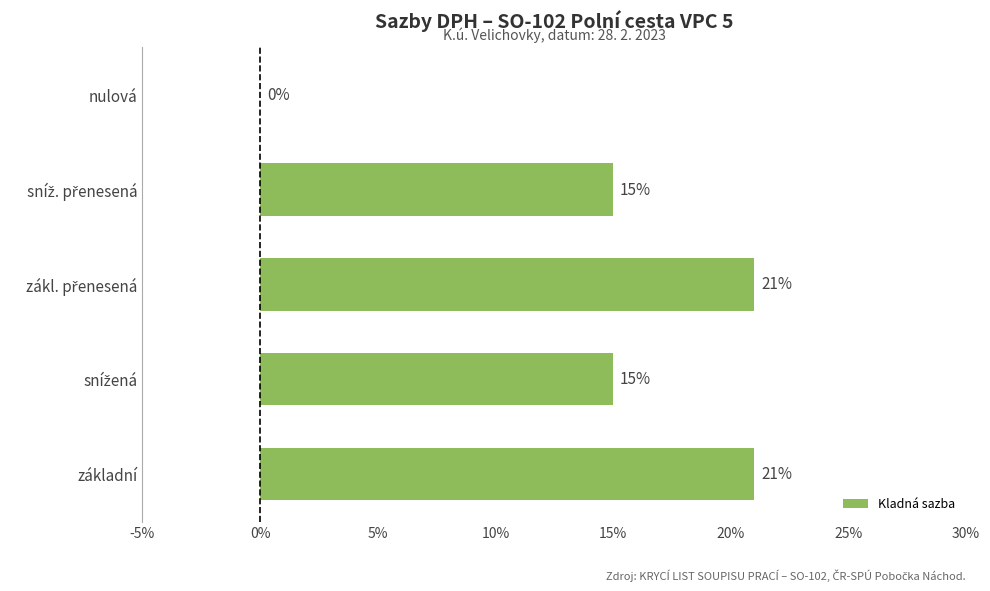

What is the difference between the maximum and minimum values?

0.2